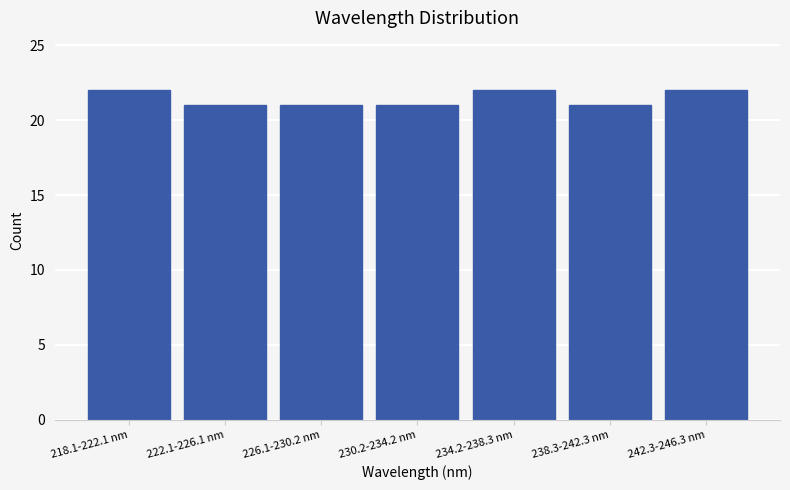

Reading left to right, what are all the values shown in this chart?

22	21	21	21	22	21	22